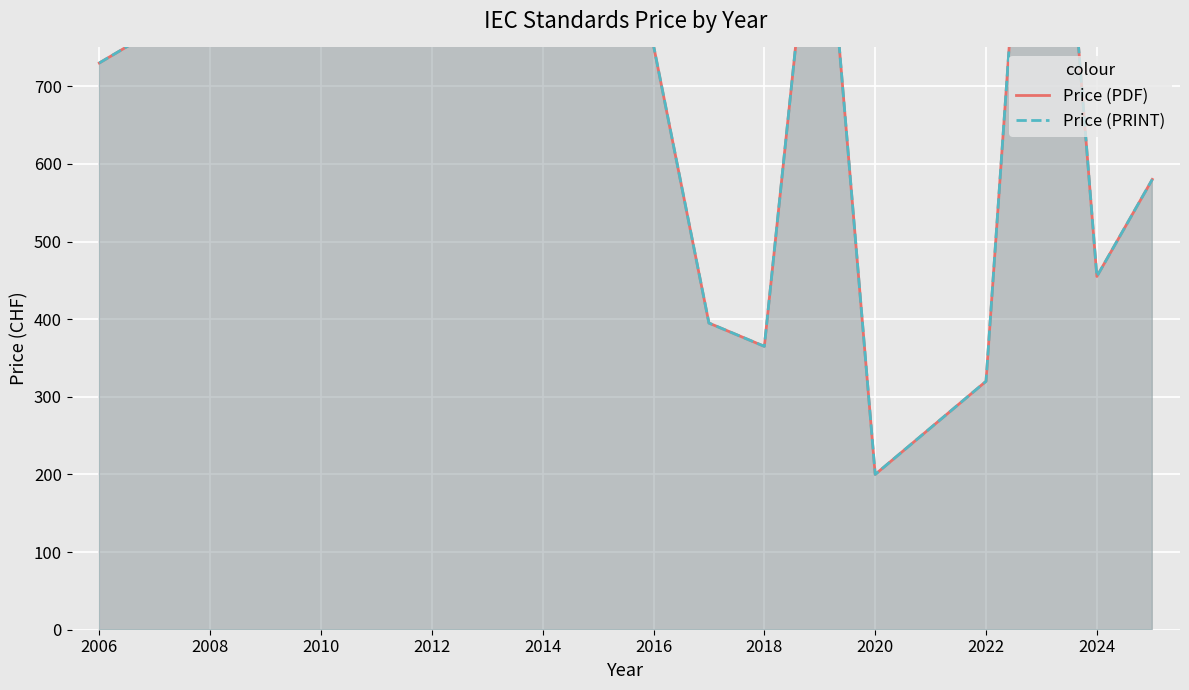

Is it true that Price (PRINT) equals 654 at 2010?

False